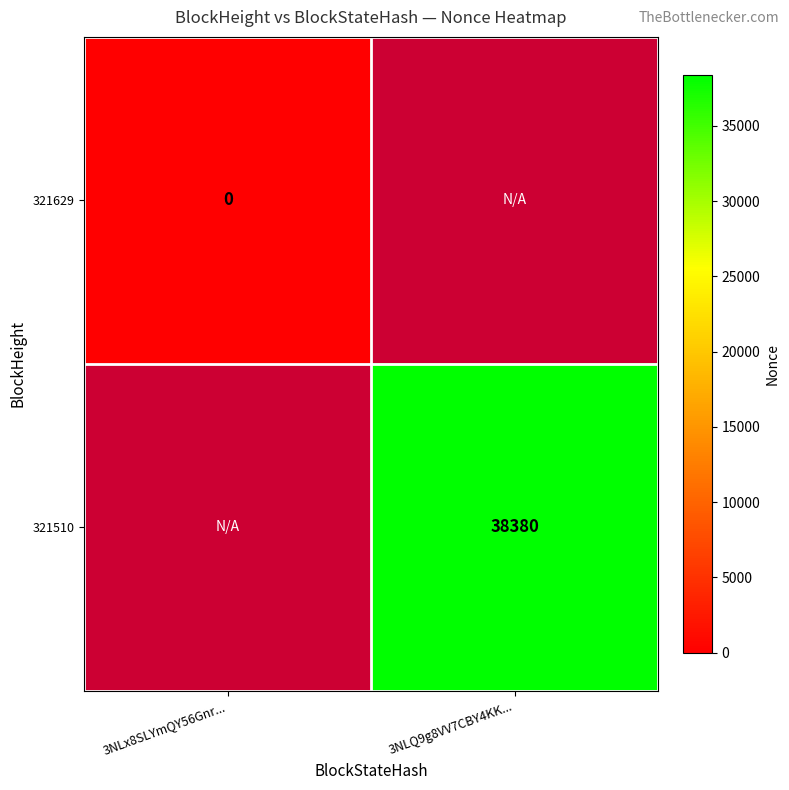

True or false: 321510 has a value of 38380 at 3NLQ9g8VV7CBY4KK....

True